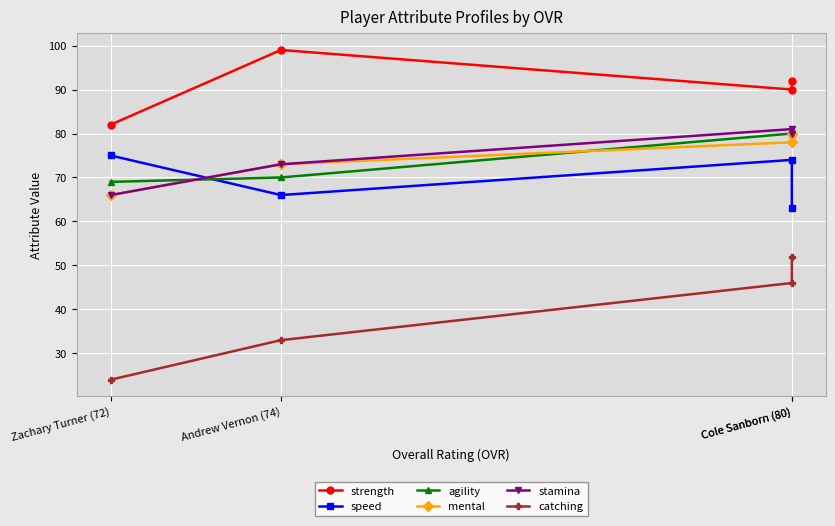

What is the minimum value for agility?

69